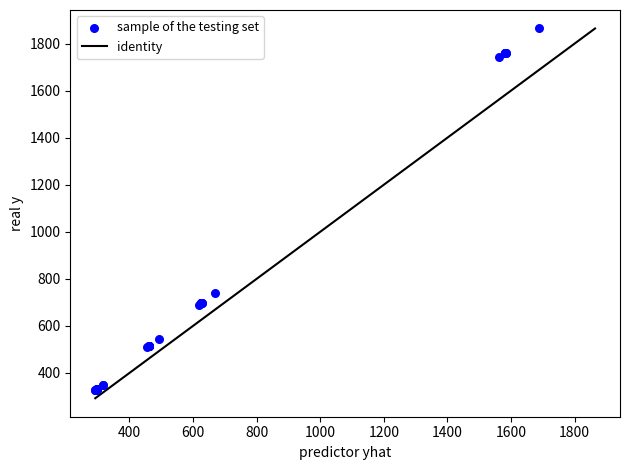

What Y value in the scatter plot is closest to 1095?

737.8